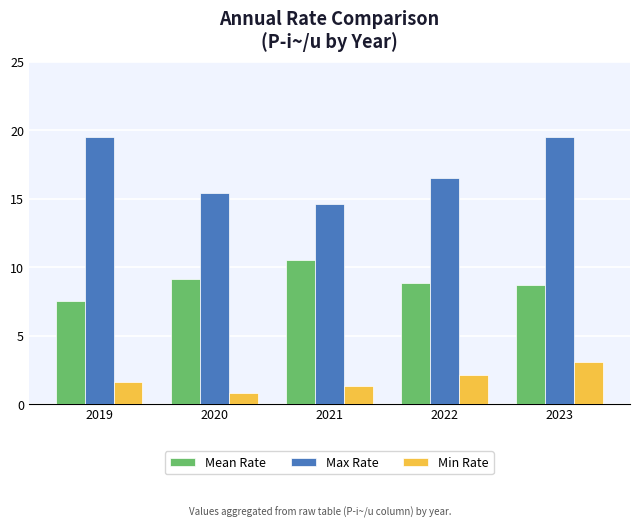

Does the chart contain any negative values?

No